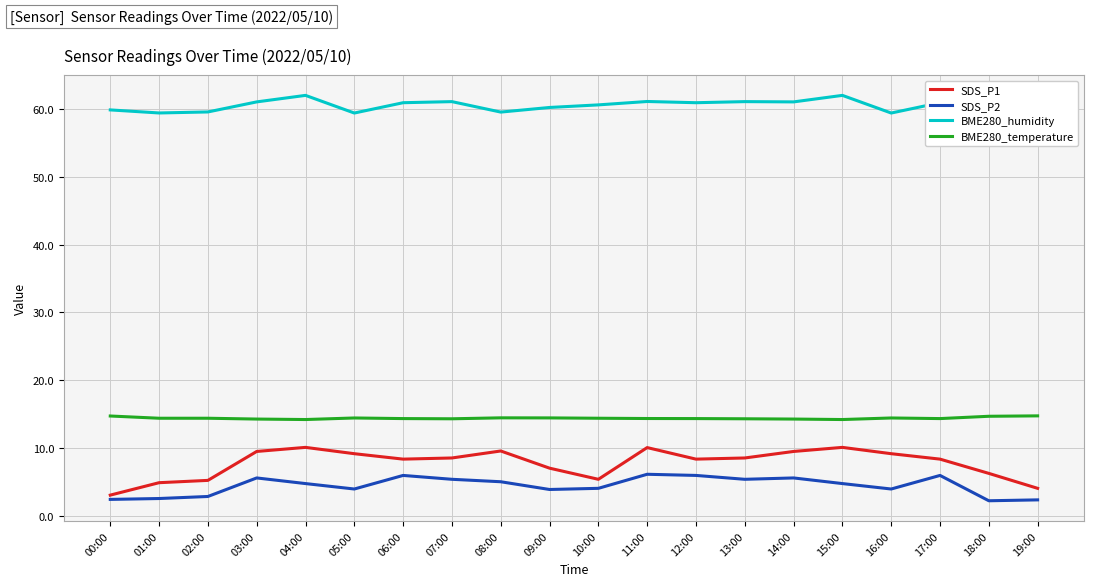

What is the value of the SDS_P2 point at the 4th from the left?

5.6